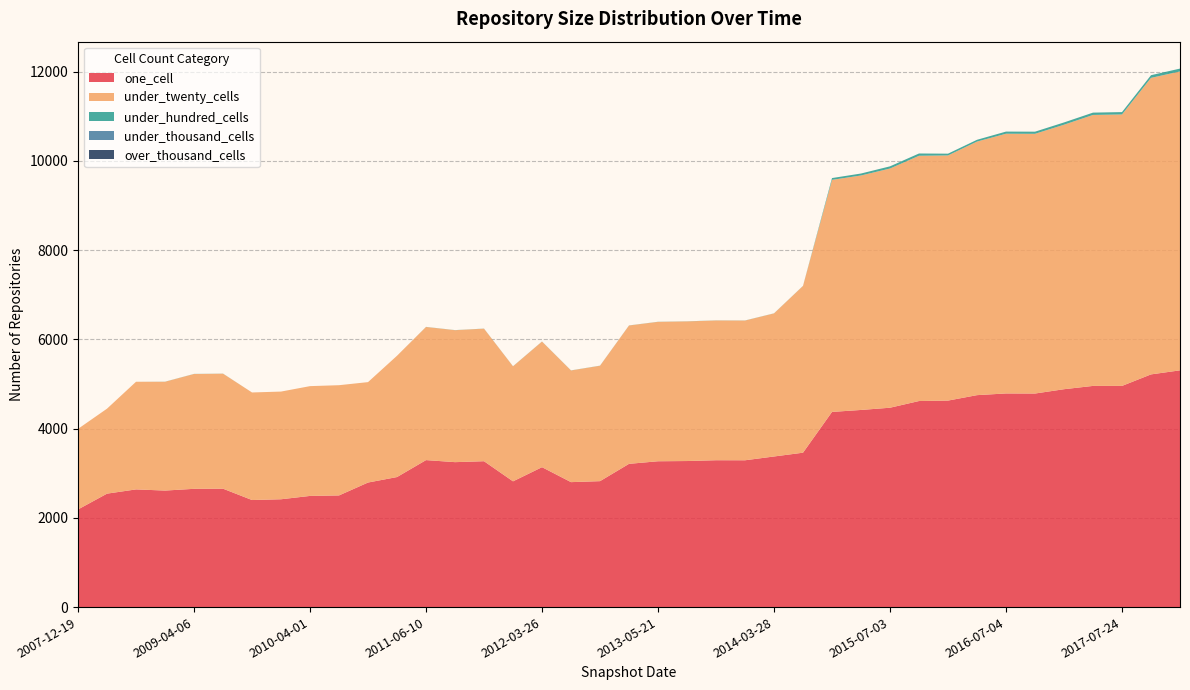

Reading left to right, what are all the values shown in this chart?

one_cell: 2189	2543	2638	2612	2651	2654	2400	2417	2492	2503	2792	2915	3295	3249	3270	2819	3136	2801	2823	3211	3269	3274	3292	3291	3376	3461	4375	4419	4469	4619	4629	4751	4789	4787	4884	4958	4958	5216	5307
under_twenty_cells: 1806	1905	2413	2439	2574	2578	2411	2414	2461	2471	2251	2719	2984	2958	2971	2578	2816	2503	2587	3101	3125	3130	3133	3132	3207	3738	5202	5256	5362	5498	5495	5684	5822	5822	5929	6074	6085	6647	6700
under_hundred_cells: 0	0	0	2	2	2	0	0	0	0	0	0	2	2	2	2	2	2	2	2	2	2	2	2	2	2	40	44	49	51	40	40	48	48	51	52	53	60	64
under_thousand_cells: 0	0	0	0	0	0	0	0	0	0	0	0	0	0	0	0	0	0	0	0	0	0	0	0	0	0	0	0	0	0	0	0	0	0	0	0	0	0	0
over_thousand_cells: 0	0	0	0	0	0	0	0	0	0	0	0	0	0	0	0	0	0	0	0	0	0	0	0	0	0	0	0	0	0	0	0	0	0	0	0	0	0	0